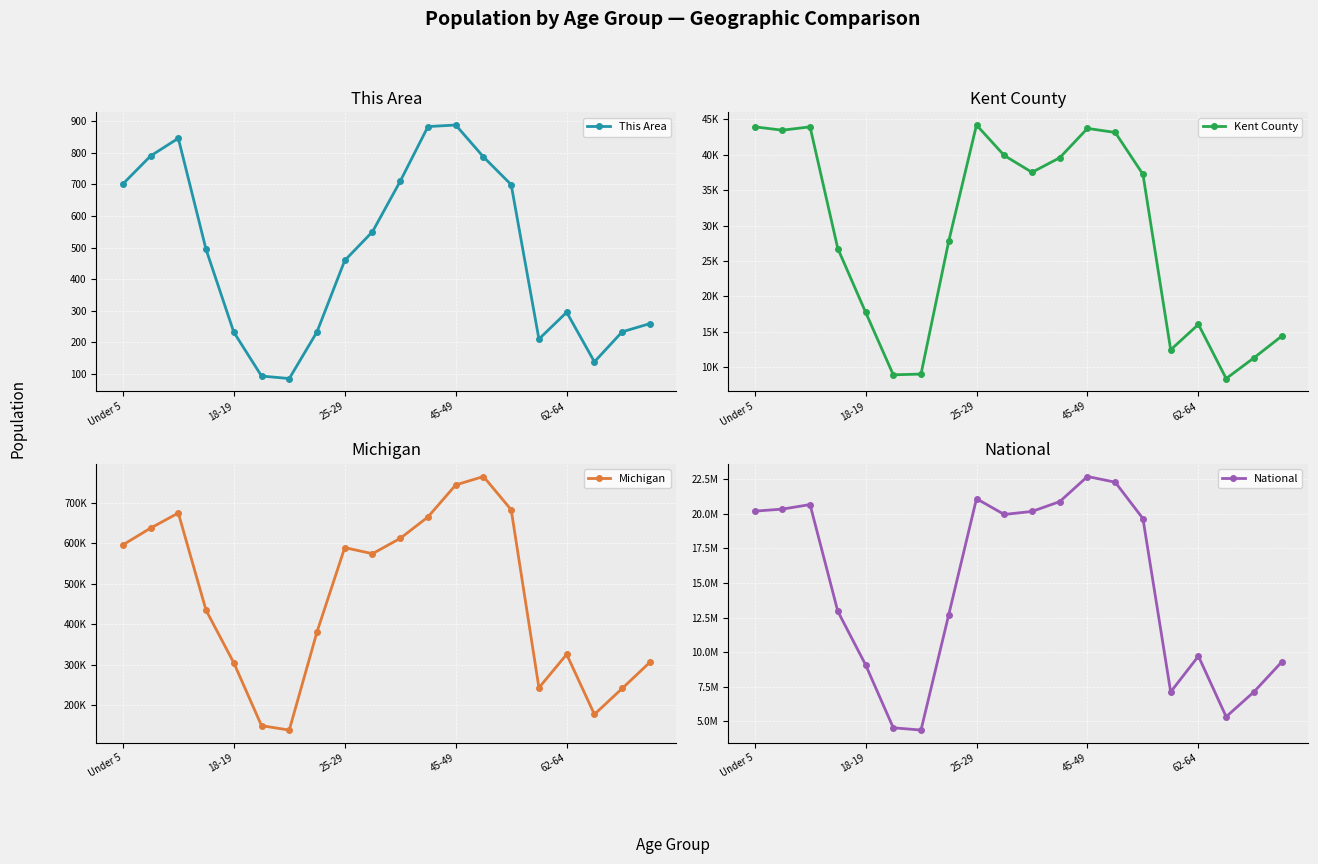

In This Area, how many points are higher than both neighbors (excluding endpoints)?

3